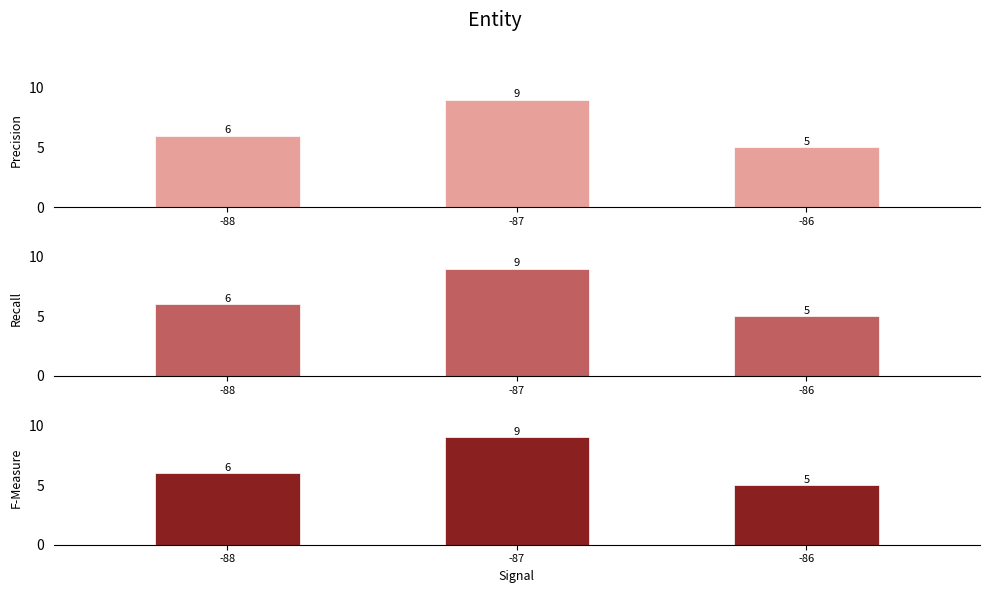

How many bars are there in total?

9